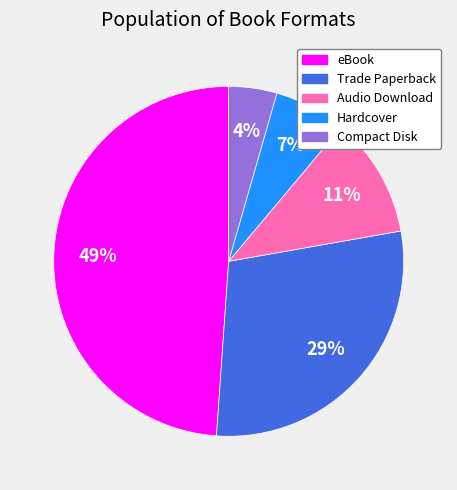

Count the number of slices in the pie.

5